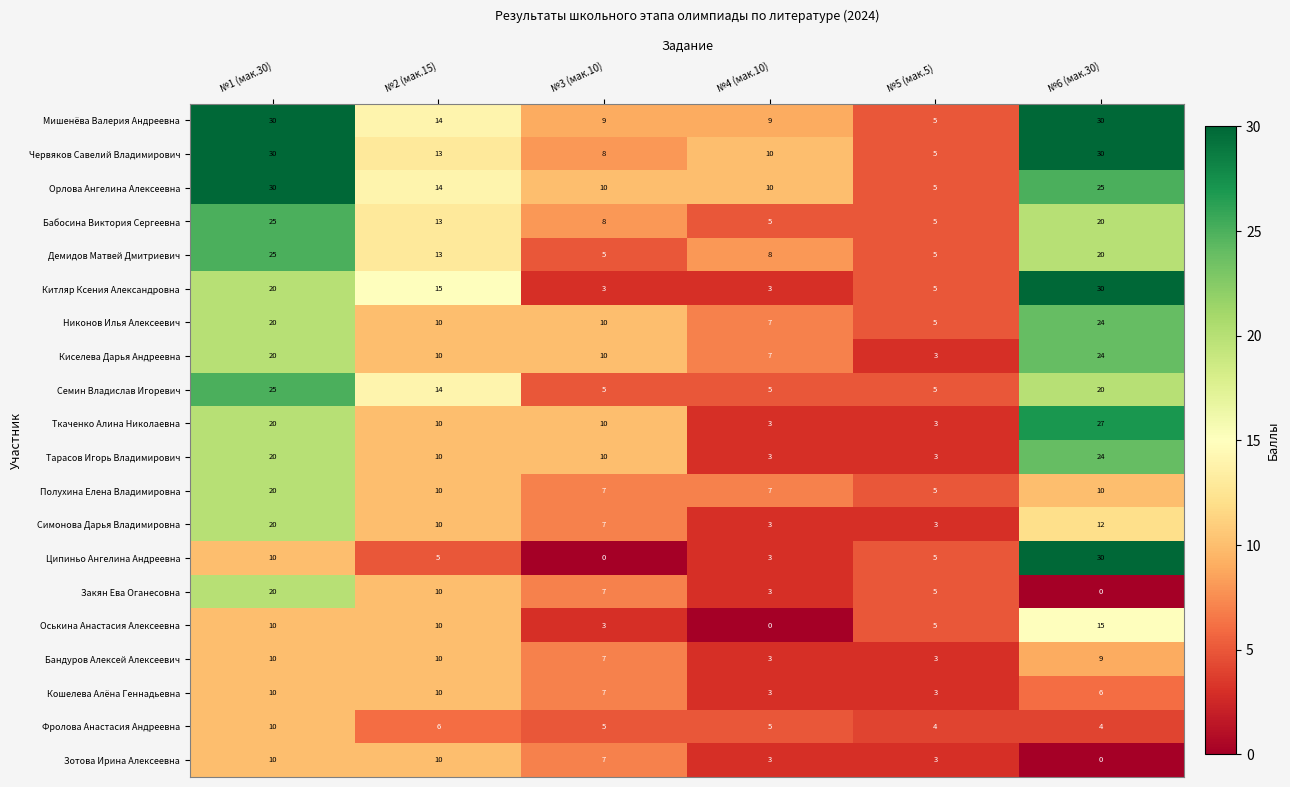

Count the number of data series in this chart.

20